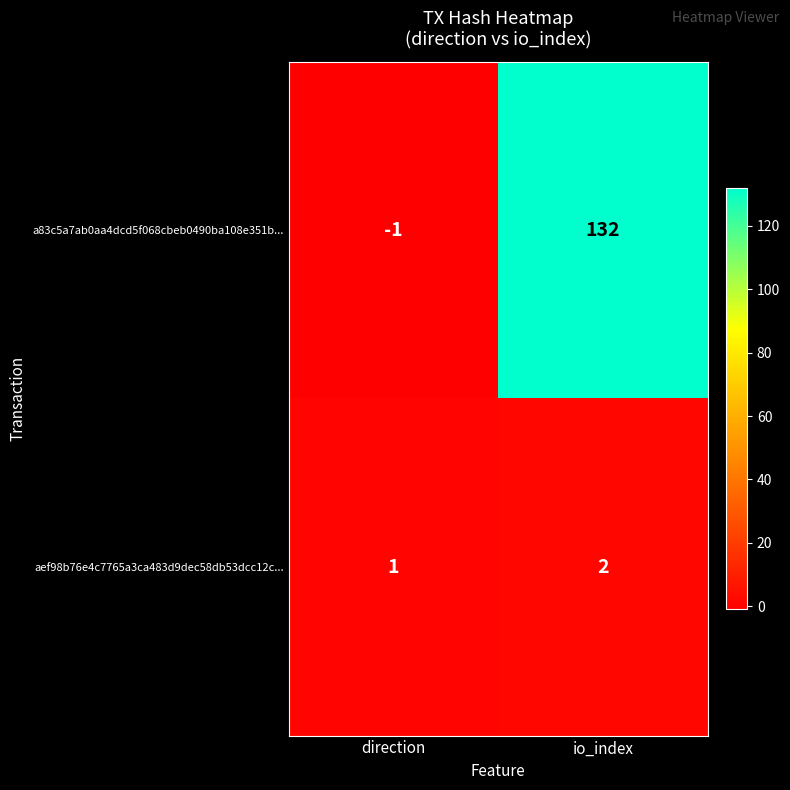

Between direction and io_index, which series saw the biggest shift?

a83c5a7ab0aa4dcd5f068cbeb0490ba108e351b...